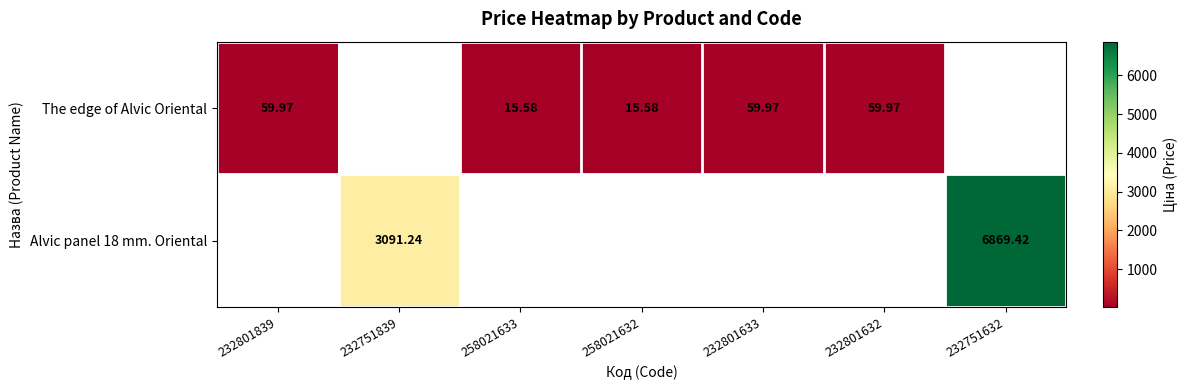

Is it true that The edge of Alvic Oriental equals 89.7 at 232801839?

False